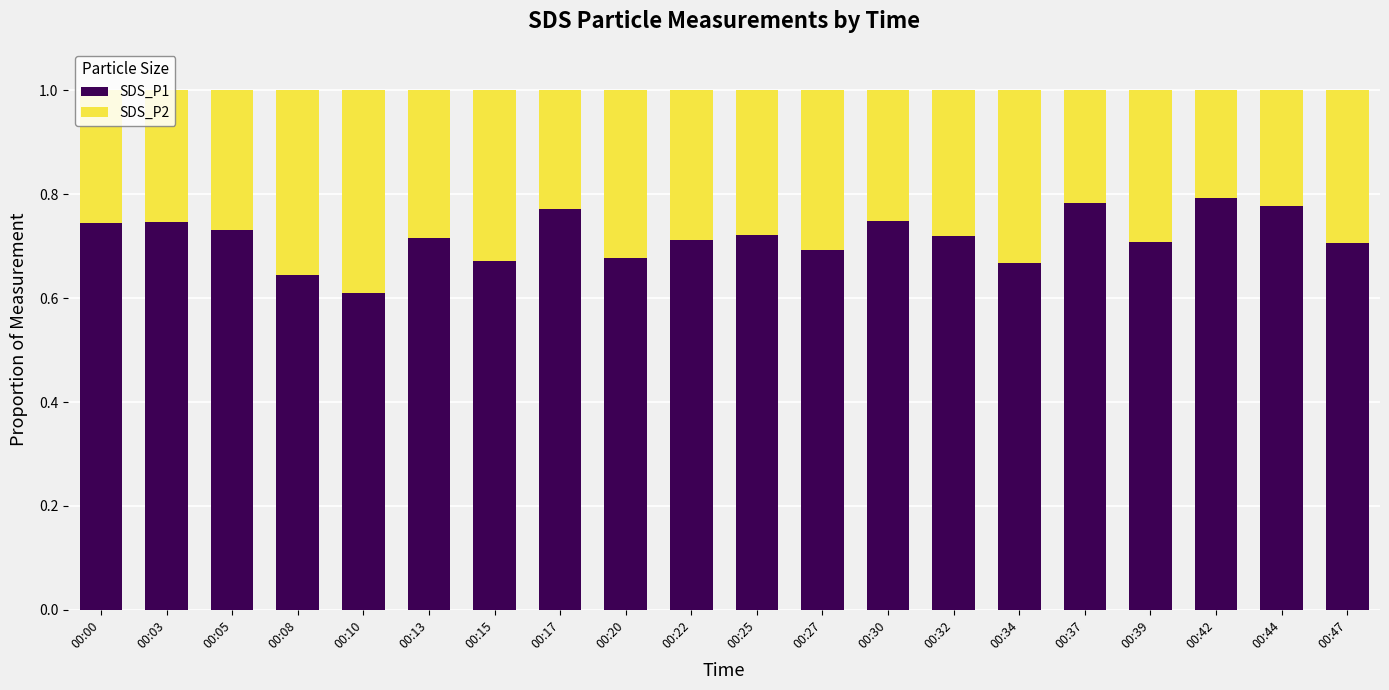

What is the total value across all series at 00:47?

1.0